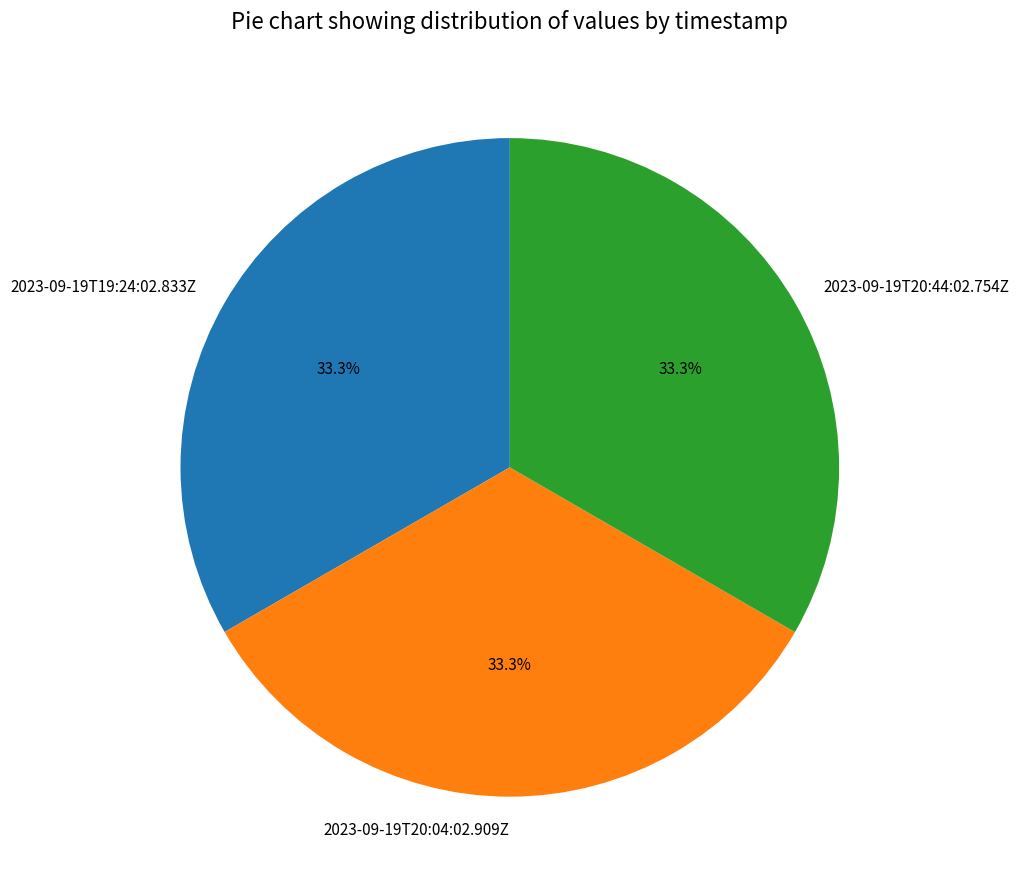

Approximately how many times larger is the value at 2023-09-19T19:24:02.833Z compared to 2023-09-19T20:44:02.754Z?

1.0